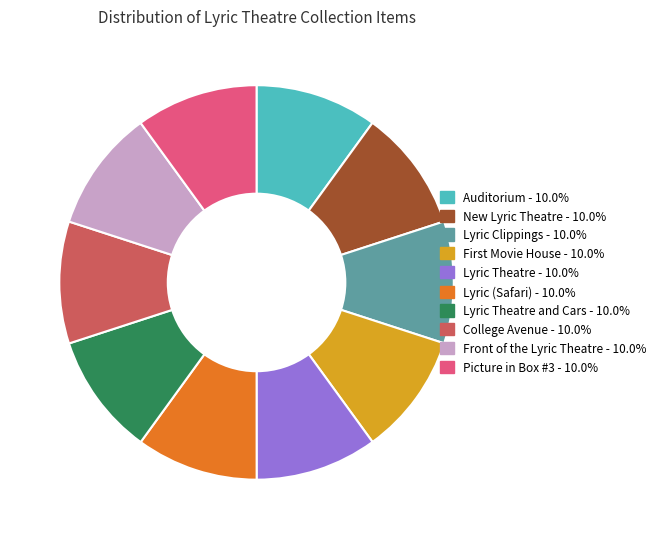

Does any single category account for the majority?

No